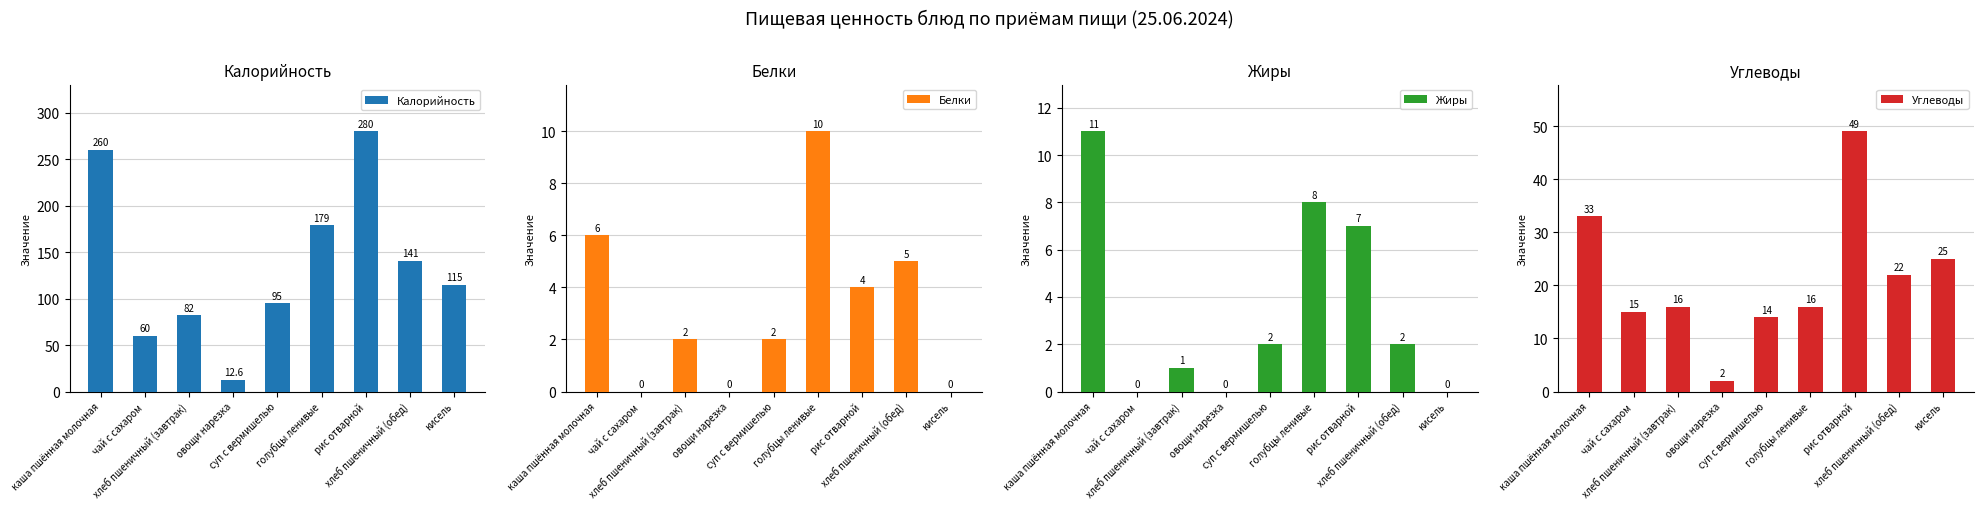

How many bars are there in total?

36